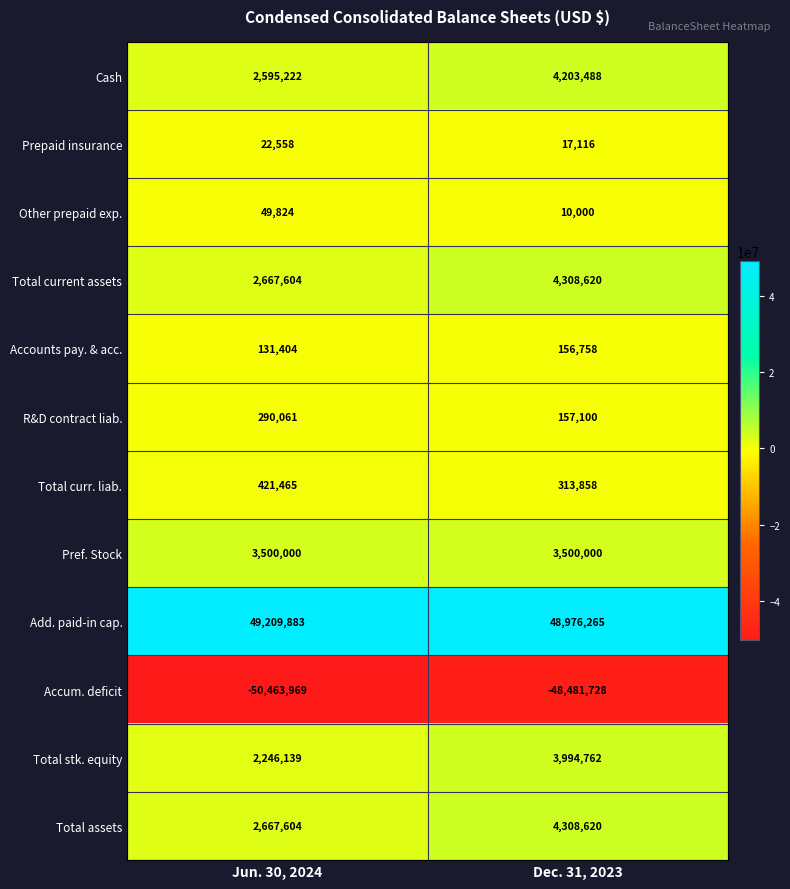

Reading left to right, what are all the values shown in this chart?

Cash: 2595222	4203488
Prepaid insurance: 22558	17116
Other prepaid exp.: 49824	10000
Total current assets: 2667604	4308620
Accounts pay. & acc.: 131404	156758
R&D contract liab.: 290061	157100
Total curr. liab.: 421465	313858
Pref. Stock: 3500000	3500000
Add. paid-in cap.: 49209883	48976265
Accum. deficit: -50463969	-48481728
Total stk. equity: 2246139	3994762
Total assets: 2667604	4308620